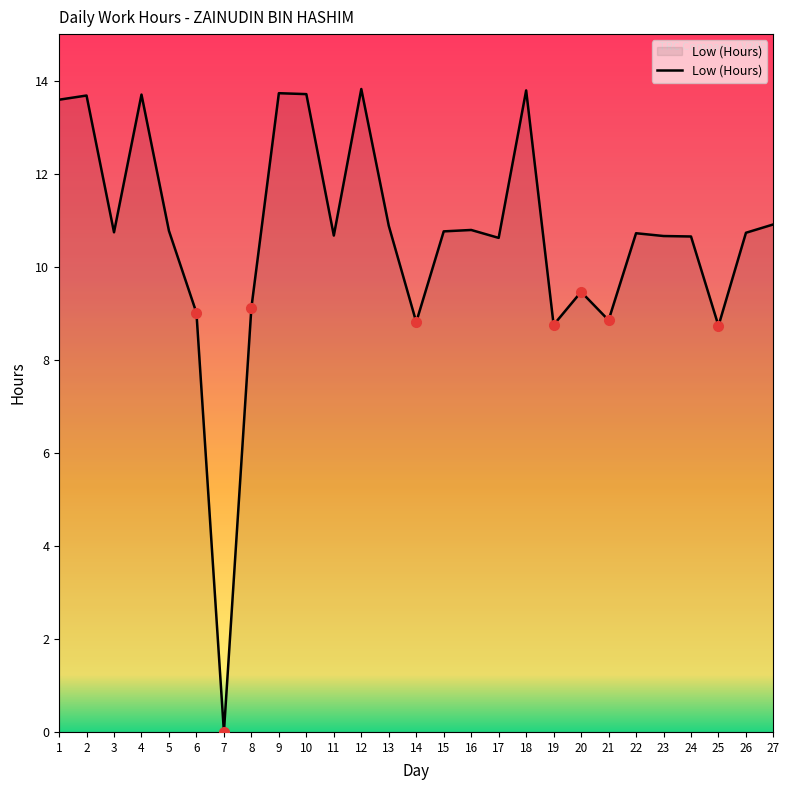

True or false: the data shows 16.1 at 5.

False